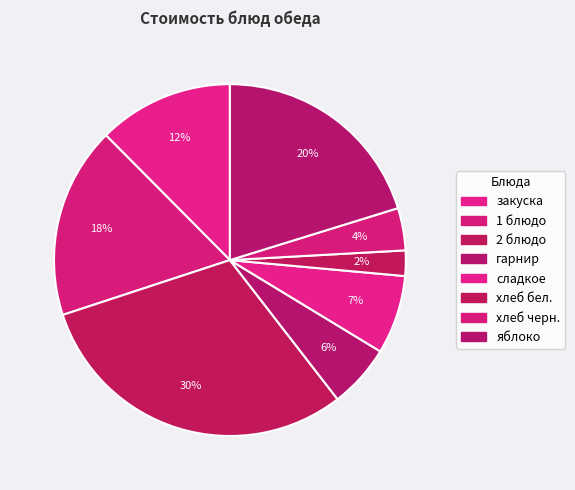

What is the smallest slice in the pie chart?

хлеб бел.